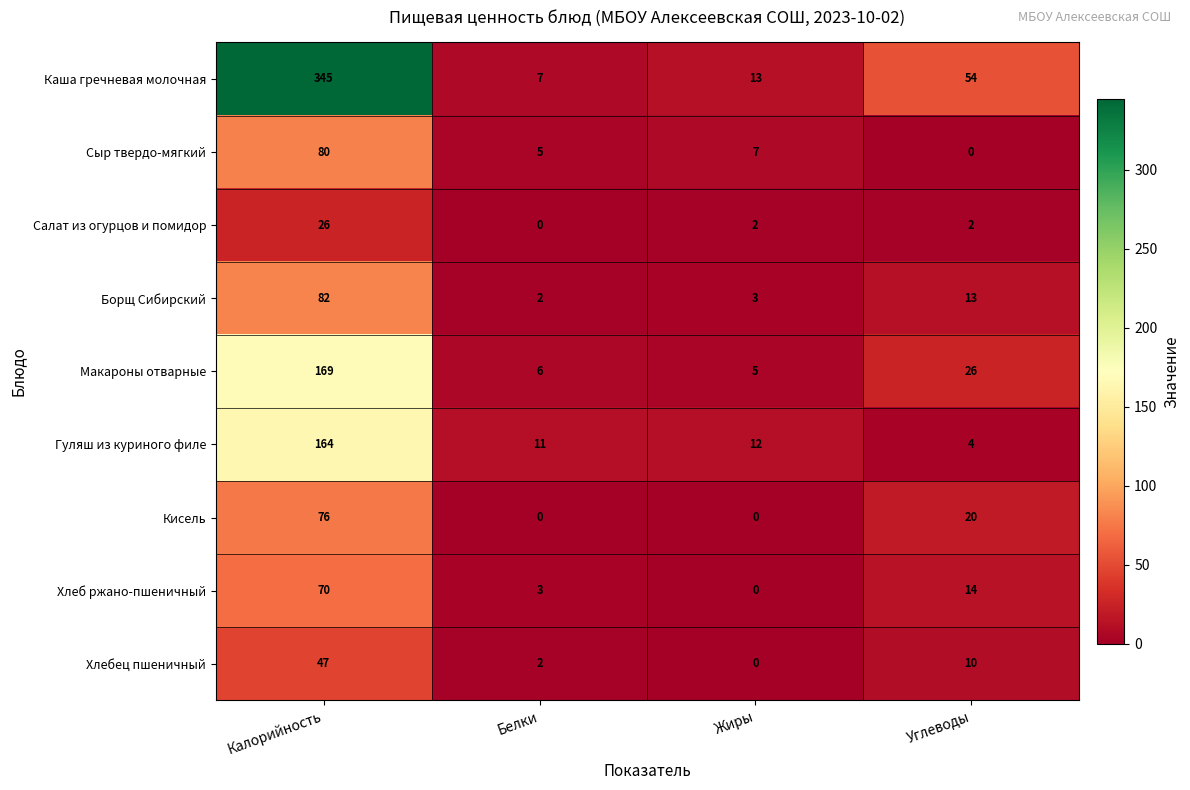

At which label does Гуляш из куриного филе reach its minimum?

Углеводы